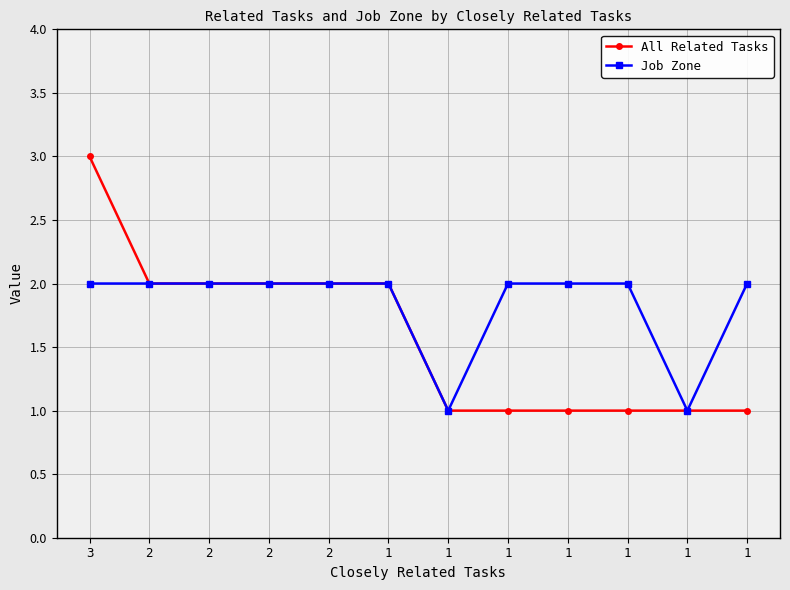

True or false: Job Zone and All Related Tasks cross at least once.

False